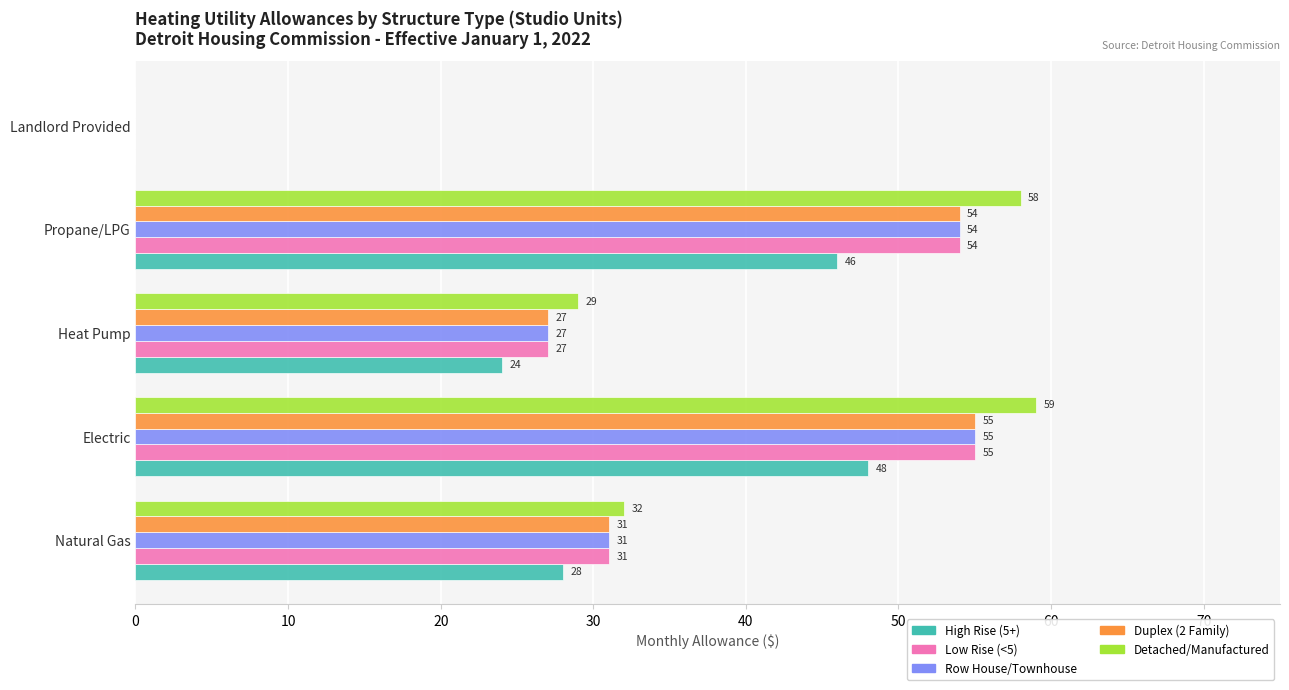

What is the sum of all Row House/Townhouse values?

167